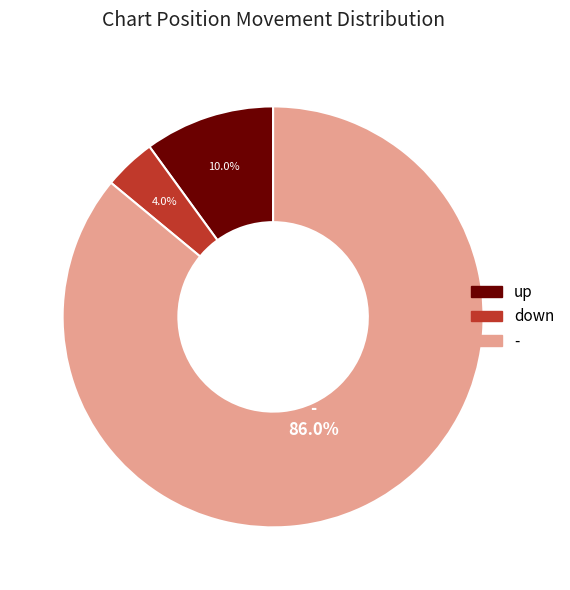

How many slices are in this pie chart?

3